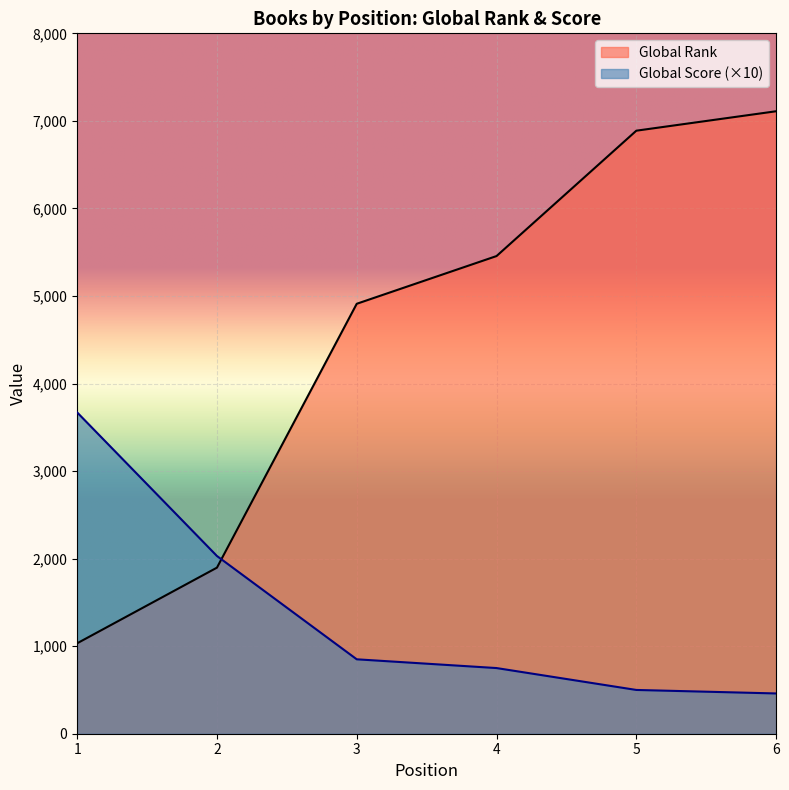

At which category is the sum across all series the highest?

6